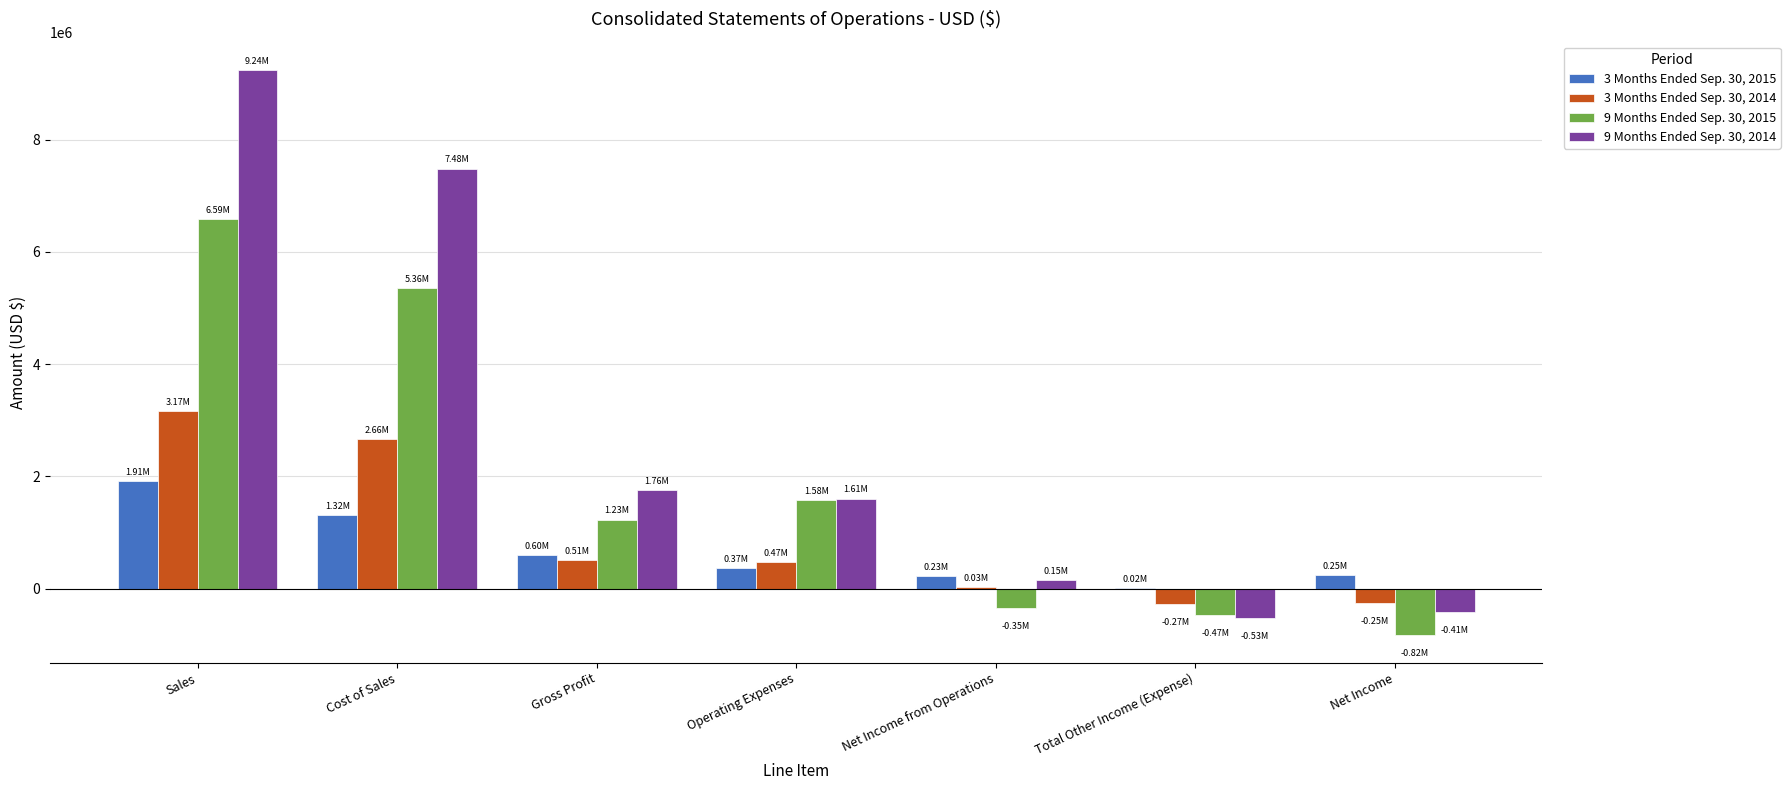

Is it true that 9 Months Ended Sep. 30, 2014 equals -409981 at Net Income?

True